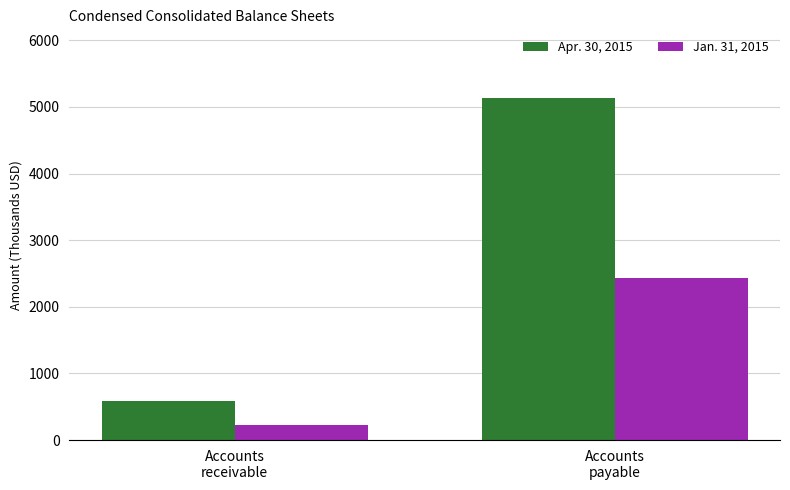

Which category has the lowest value in the Apr. 30, 2015 series?

Accounts
receivable